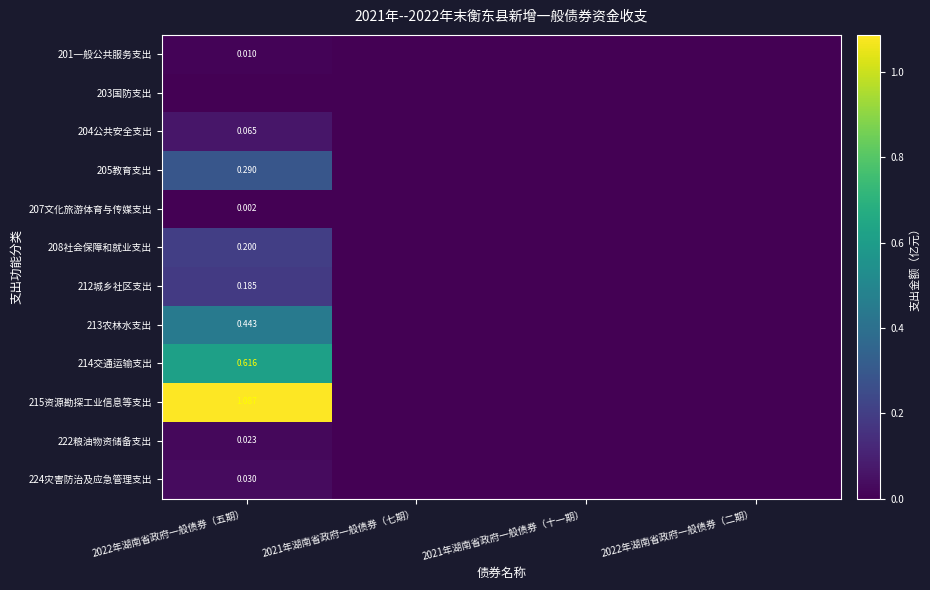

At which category is the sum across all series the highest?

2022年湖南省政府一般债券（五期）